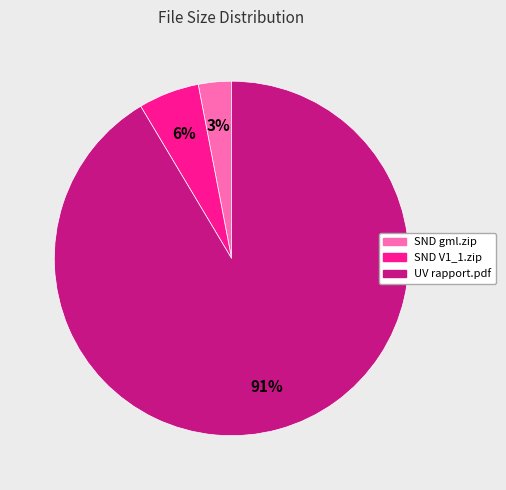

True or false: SND gml.zip accounts for 3% of the total.

True